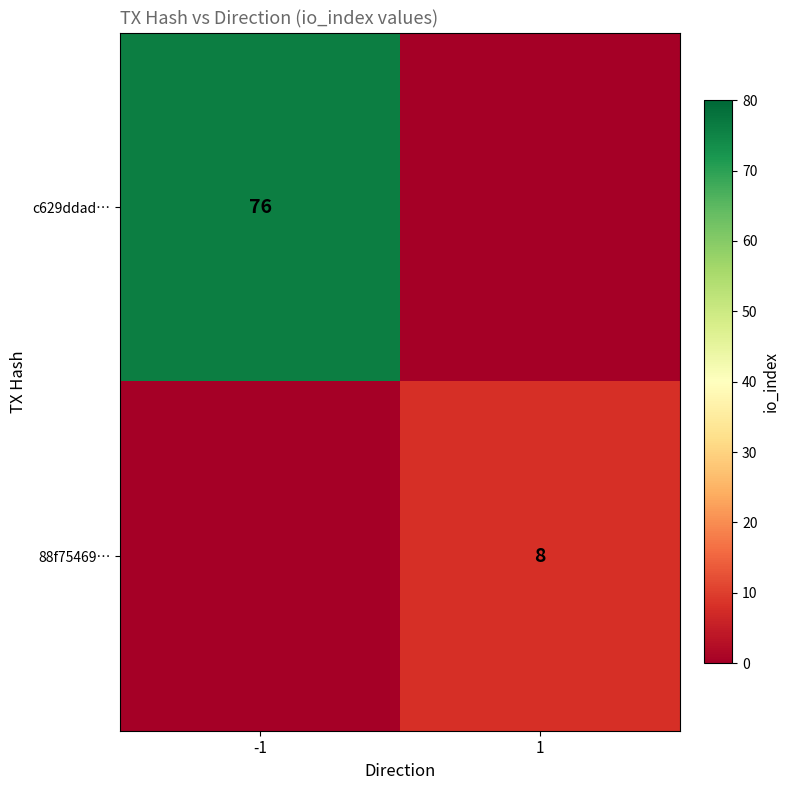

Is it true that c629ddad… equals 40 at -1?

False